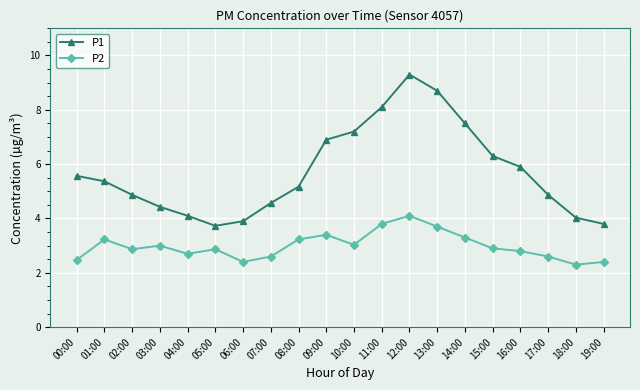

What is the label of the 8th point from the right?

12:00